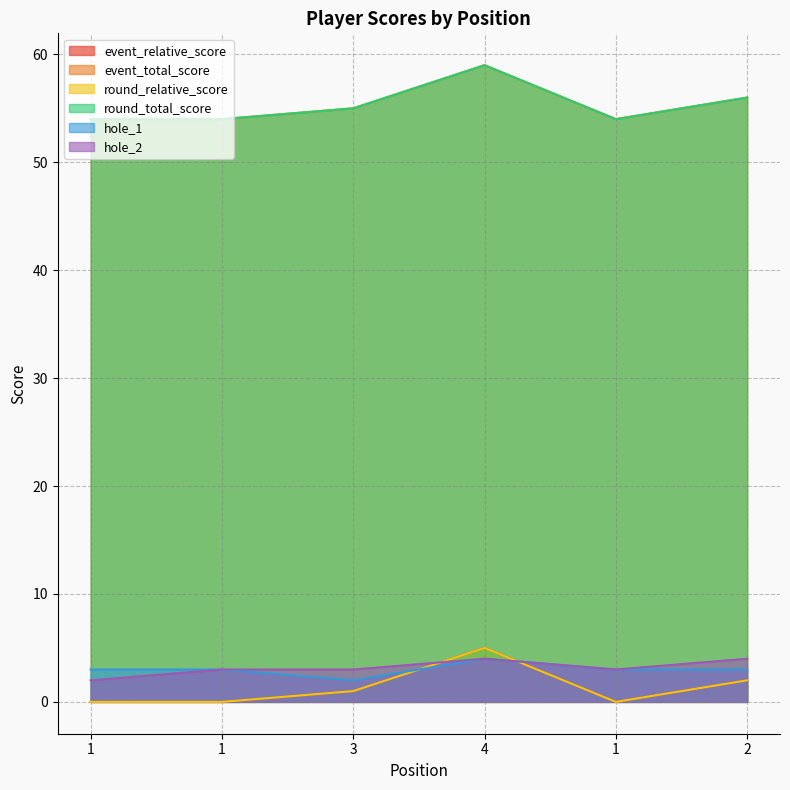

What is the label of the 5th point from the right?

1